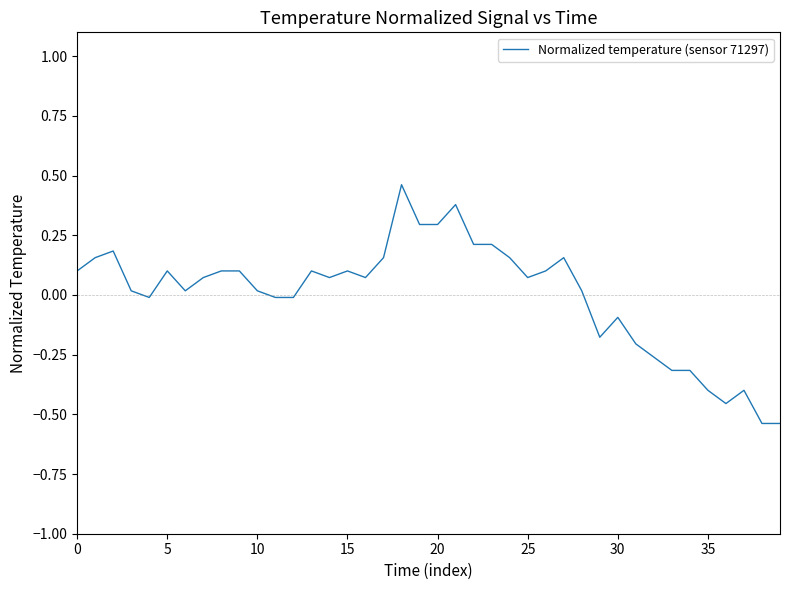

What is the difference between the maximum and minimum values?

1.0